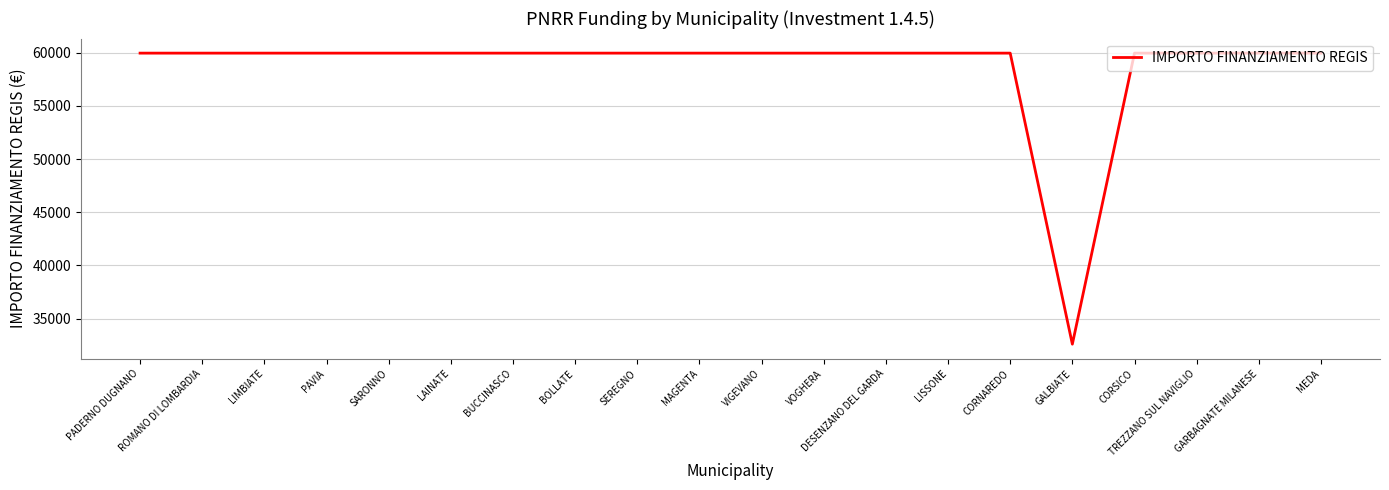

What is the ratio of the value at TREZZANO SUL NAVIGLIO to the value at SARONNO?

1.0